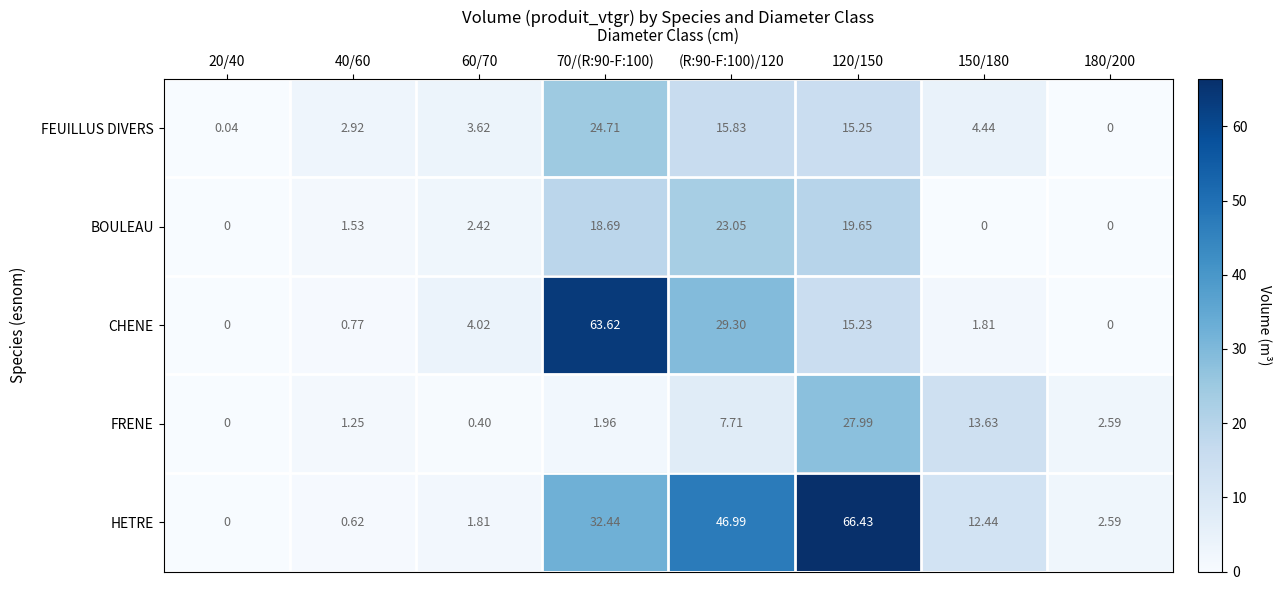

Which series has the largest total across all categories?

HETRE